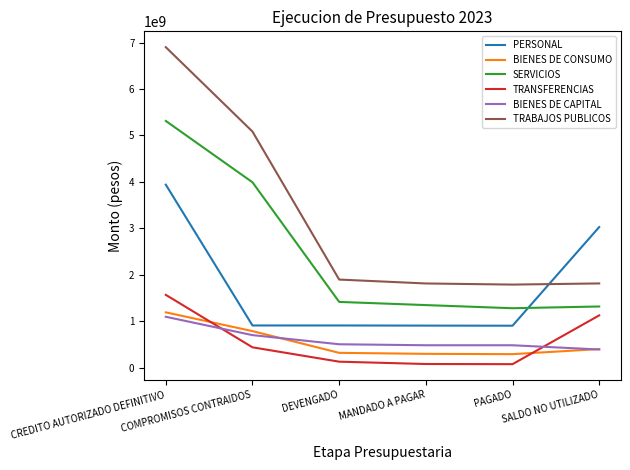

True or false: TRABAJOS PUBLICOS and SERVICIOS intersect in this chart.

False